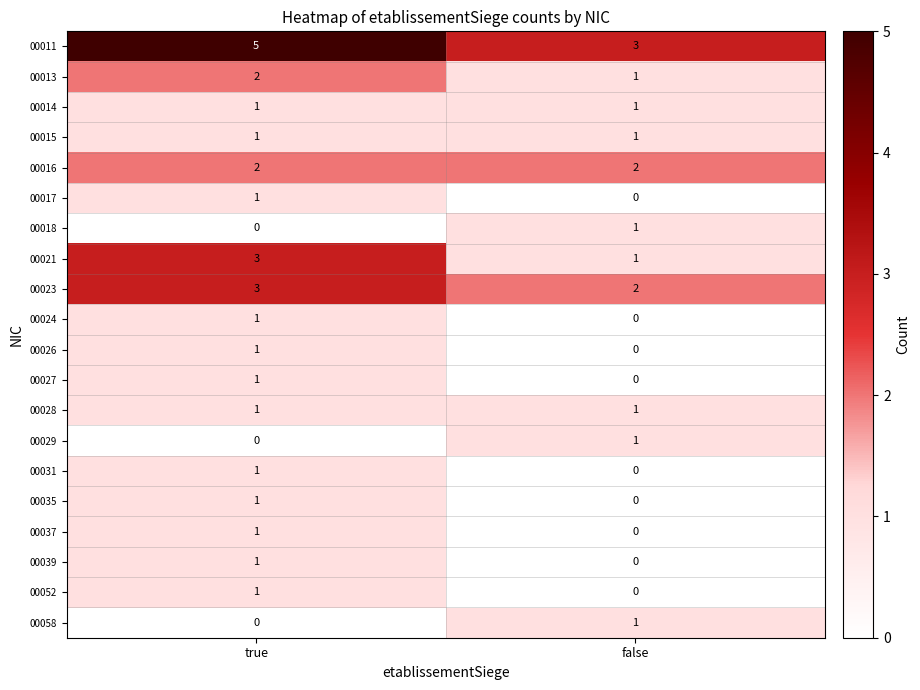

At how many categories does at least one series exceed 2?

2